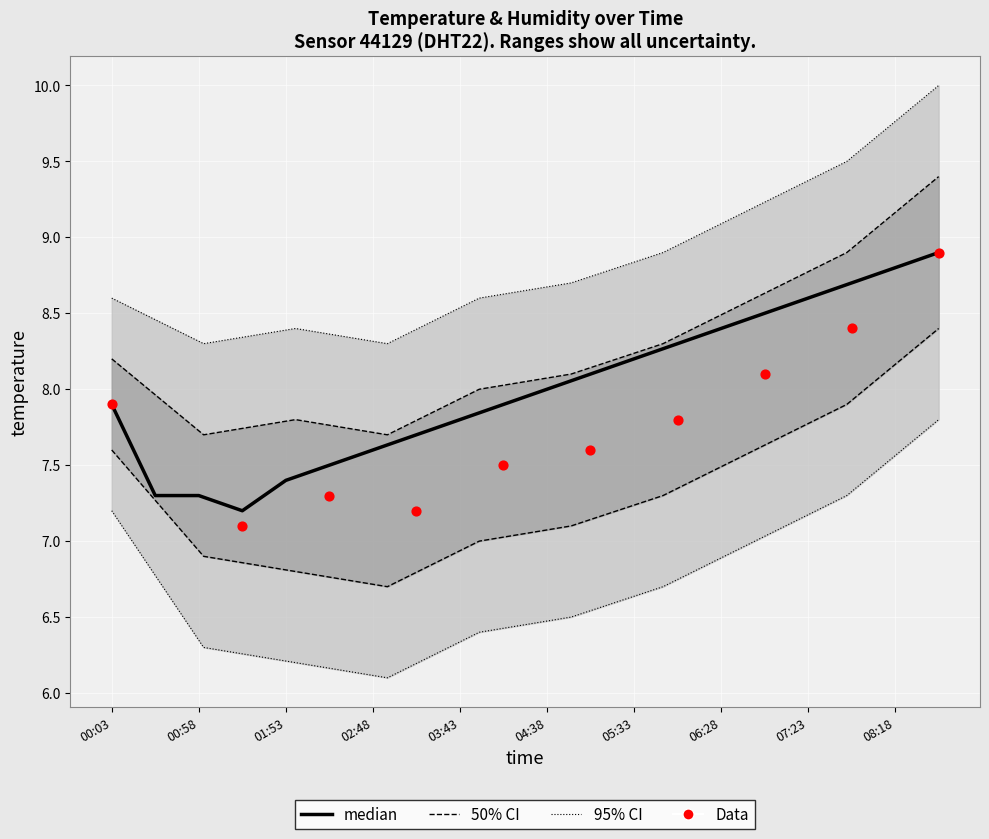

Which has a higher value, 01:25 or 07:23?

07:23